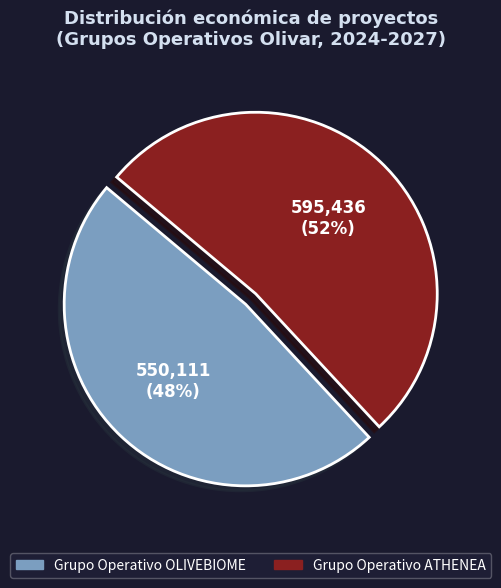

The Grupo Operativo ATHENEA slice represents 66% of the pie. True or false?

False